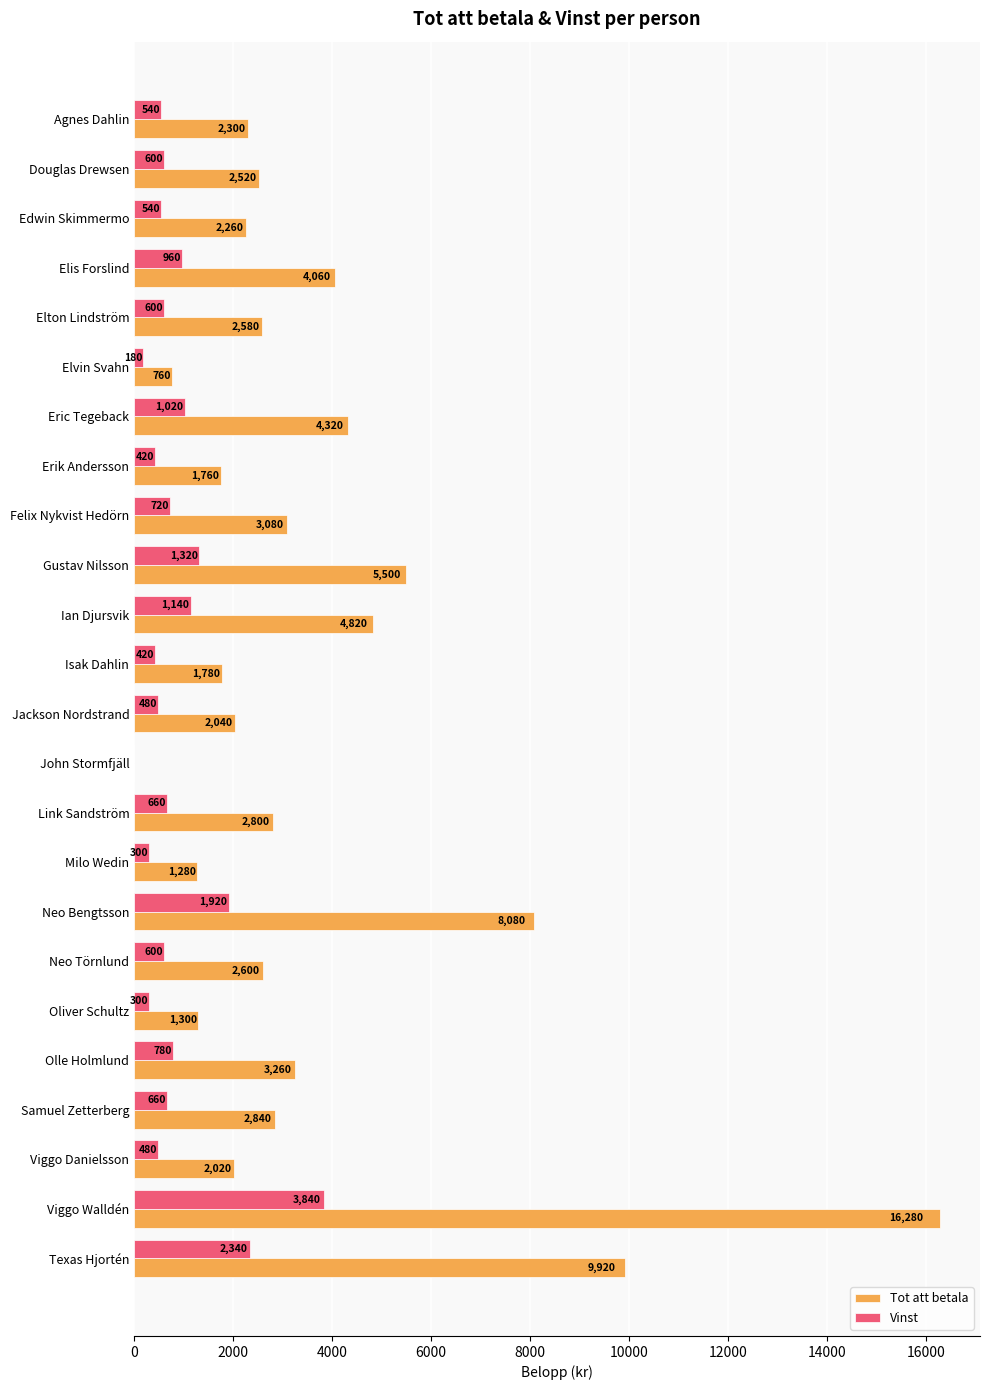

Which label corresponds to the largest value in the chart?

Viggo Walldén